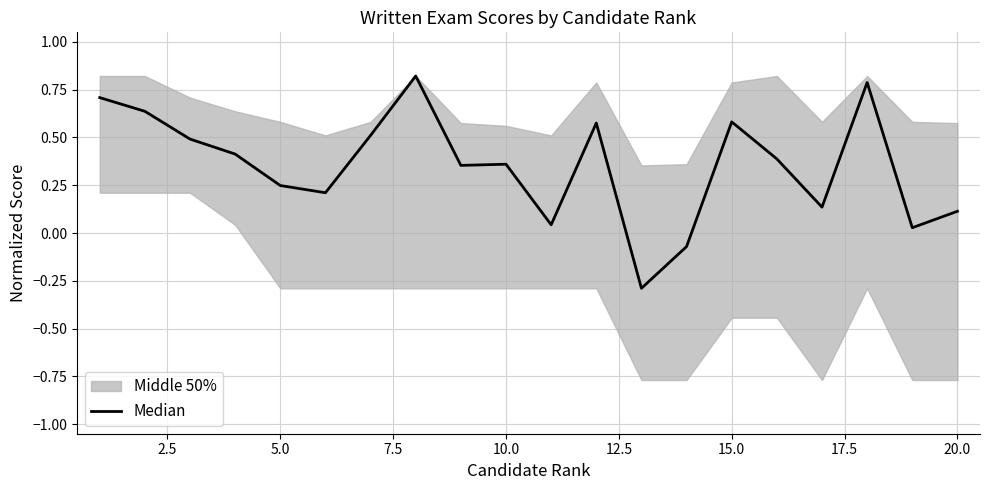

What is the value of the 14th point from the left?

-0.1